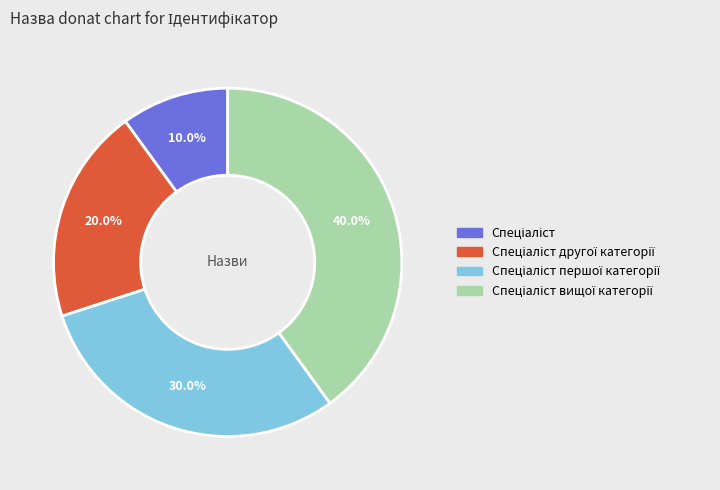

Is there a majority slice in this chart?

No